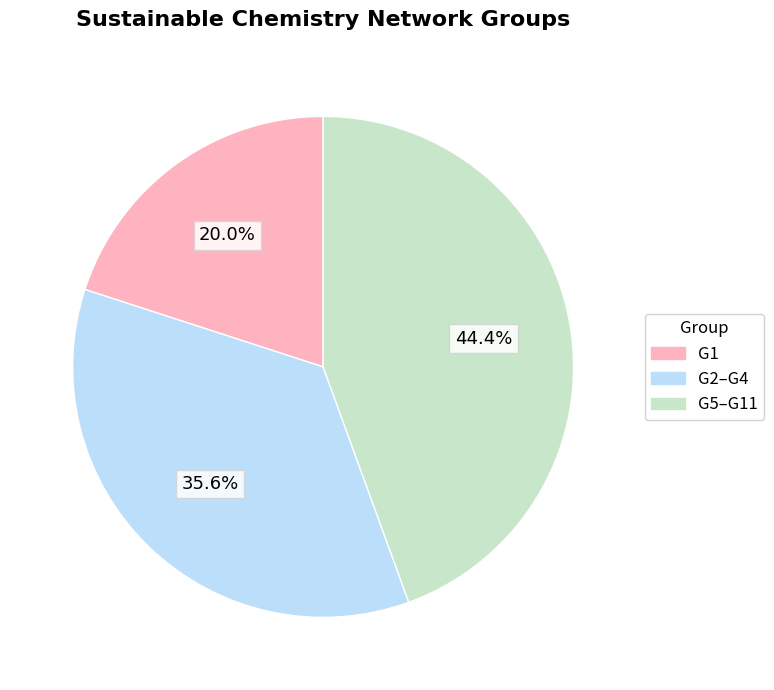

Is there a majority slice in this chart?

No